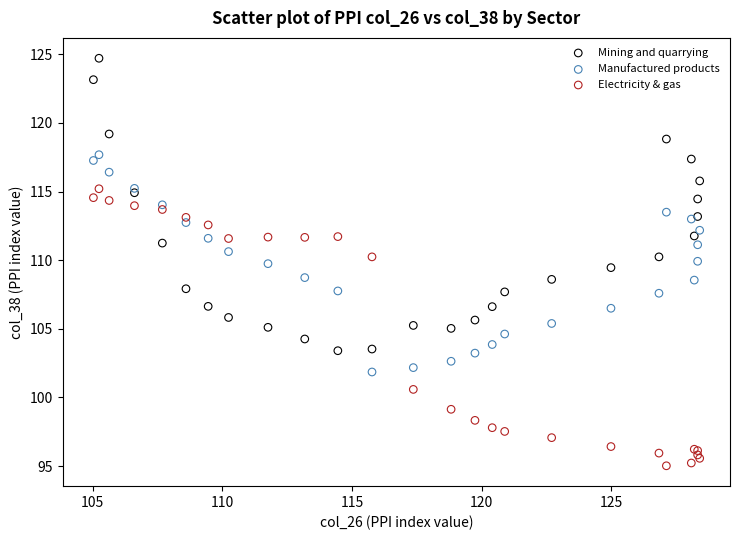

Which series contains the highest Y value?

Mining and quarrying